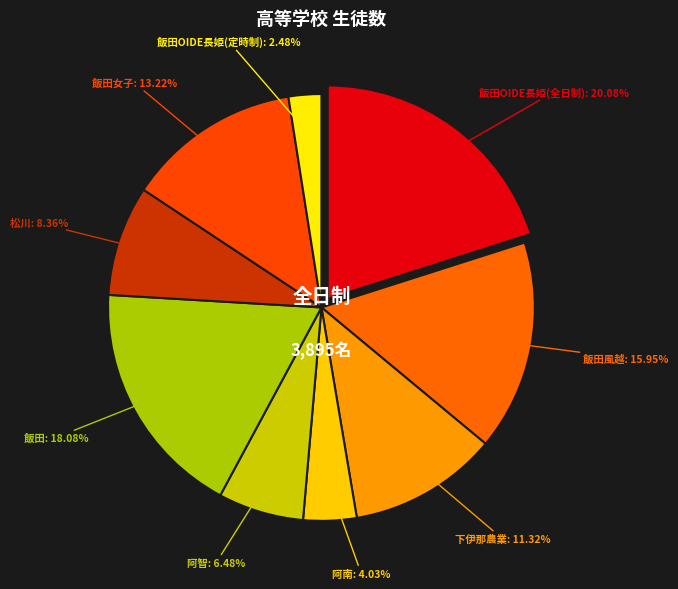

To the nearest percent, what is the difference between the largest and smallest slice percentages?

18%